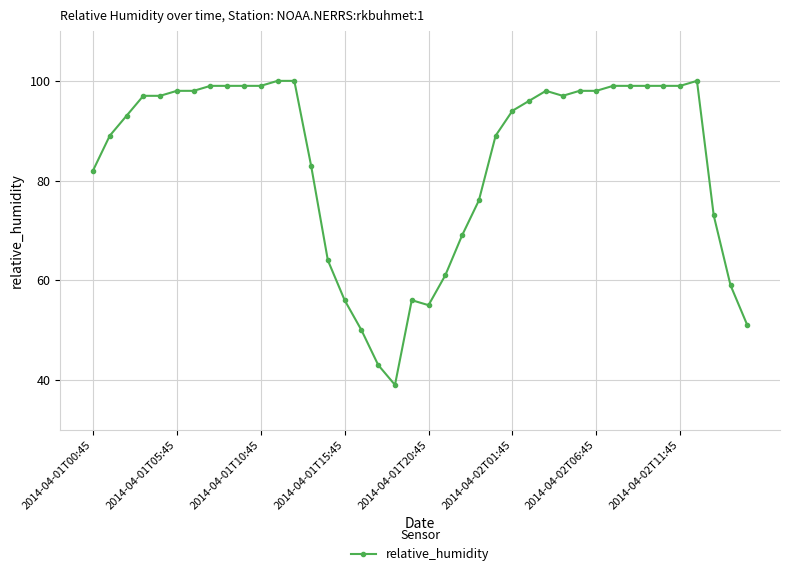

What is the average value?

84